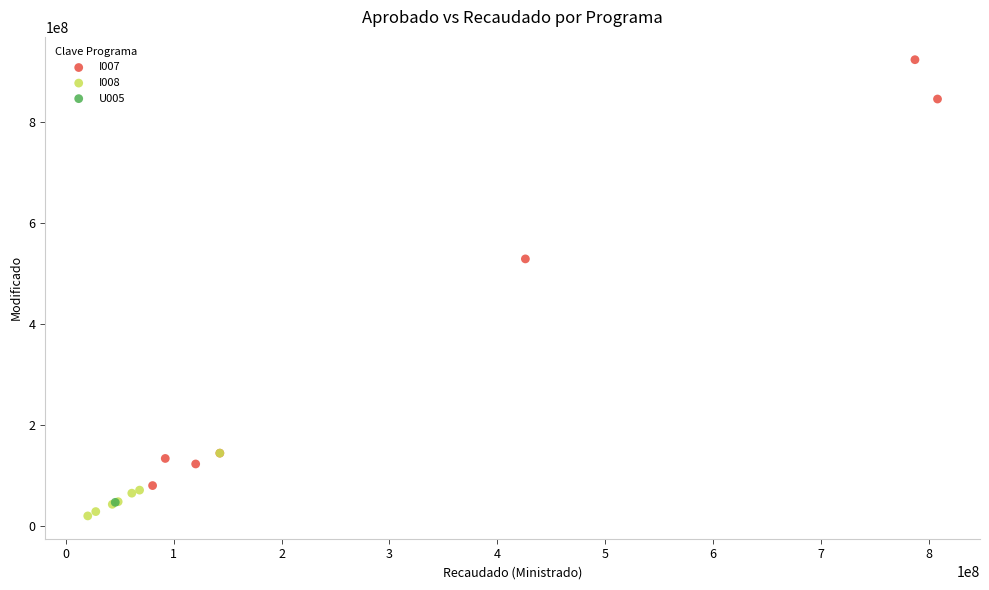

Which series contains the highest Y value?

I007